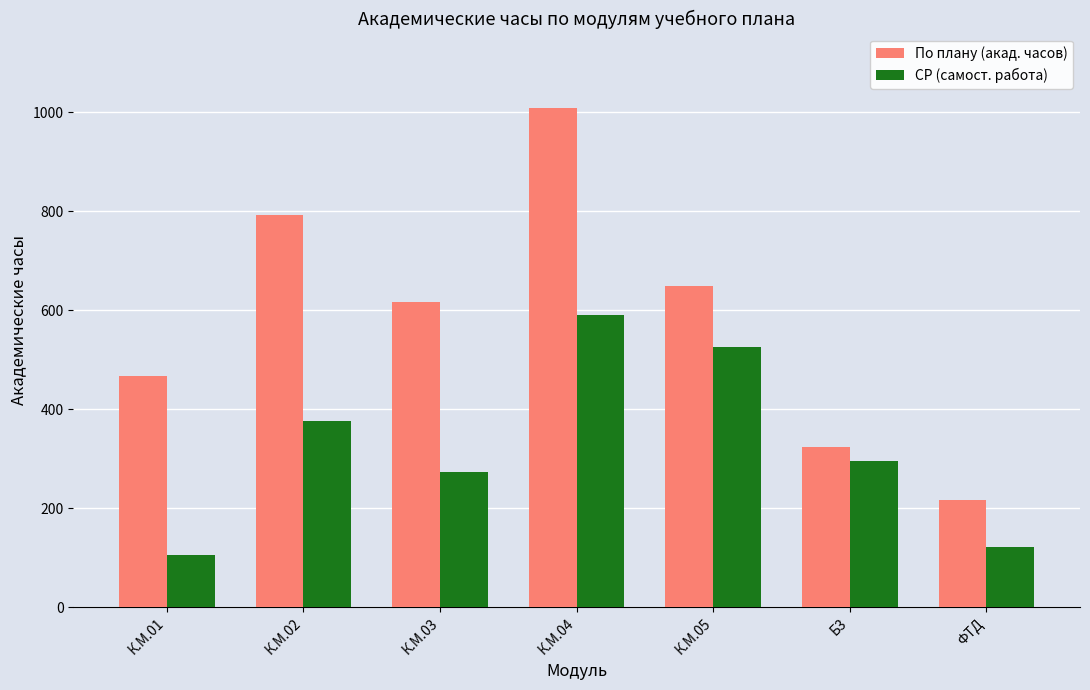

At which category is the sum across all series the highest?

К.М.04